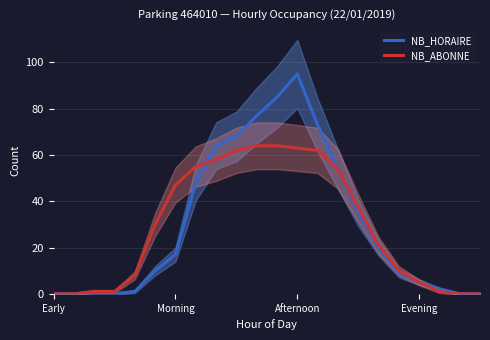

At which label does NB_HORAIRE reach its peak?

Afternoon